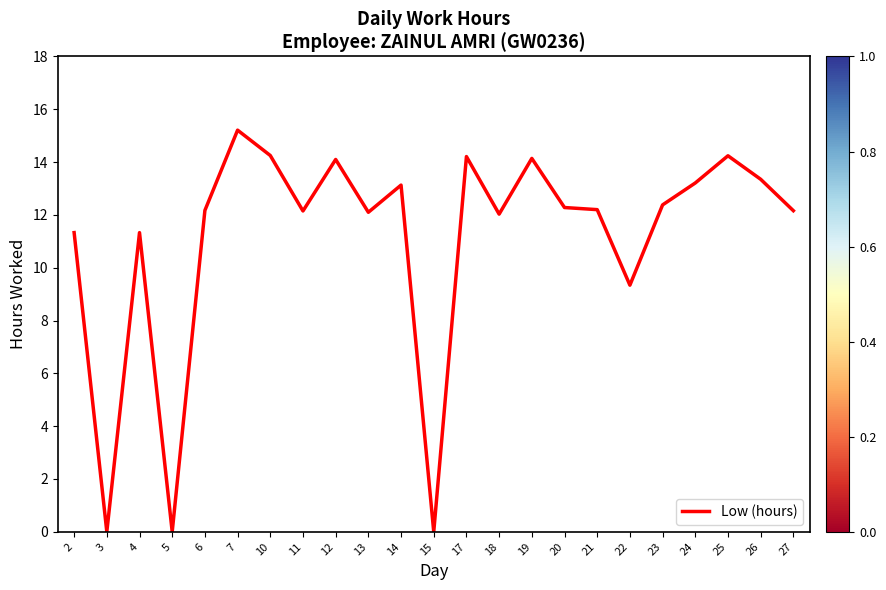

What is the difference between the values at 22 and 27?

2.8